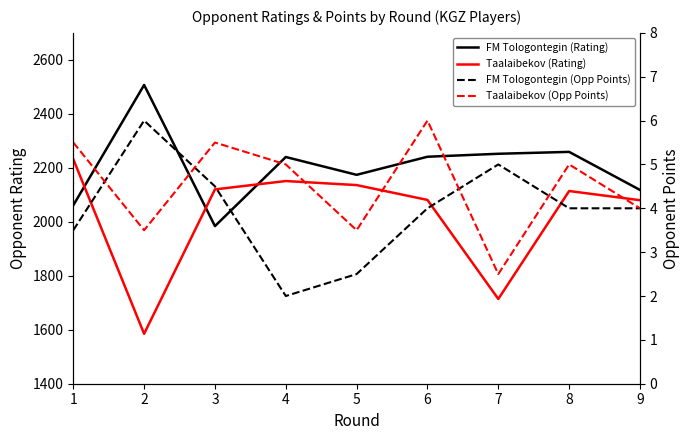

Which label corresponds to the smallest value in the chart?

4